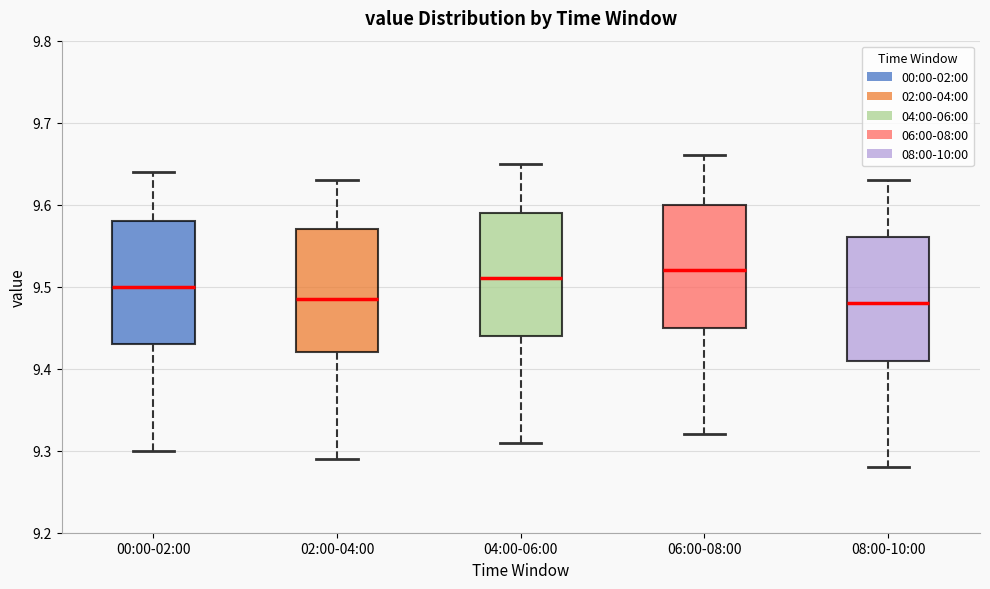

Reading left to right, read every box against the y-axis: the position of its median line, the range the box covers, and the ends of its whiskers. The values are not printed on the chart, so give them approximately, as read against the axis.

00:00-02:00: median 9.50, box 9.43 to 9.58, whiskers 9.30 to 9.64
02:00-04:00: median 9.49, box 9.42 to 9.57, whiskers 9.29 to 9.63
04:00-06:00: median 9.51, box 9.44 to 9.59, whiskers 9.31 to 9.65
06:00-08:00: median 9.52, box 9.45 to 9.60, whiskers 9.32 to 9.66
08:00-10:00: median 9.48, box 9.41 to 9.56, whiskers 9.28 to 9.63